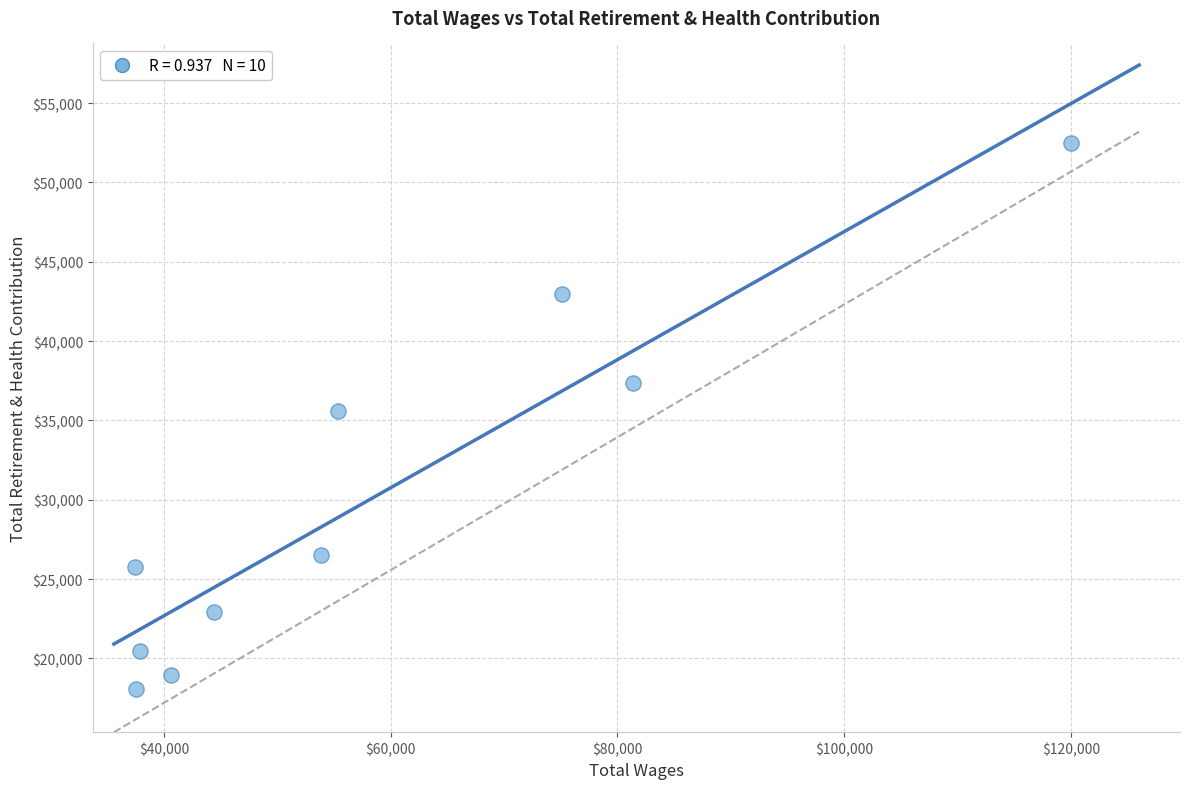

What is the average X value?

58366